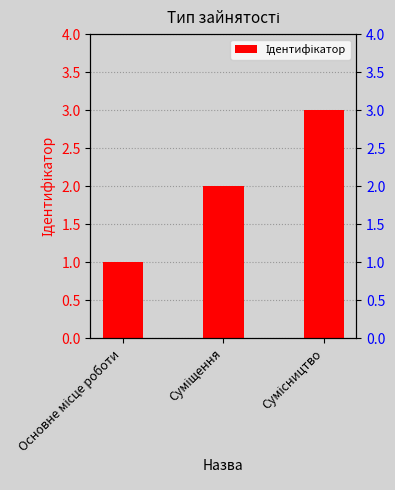

Reading right to left, transcribe all the data shown in this chart.

3	2	1